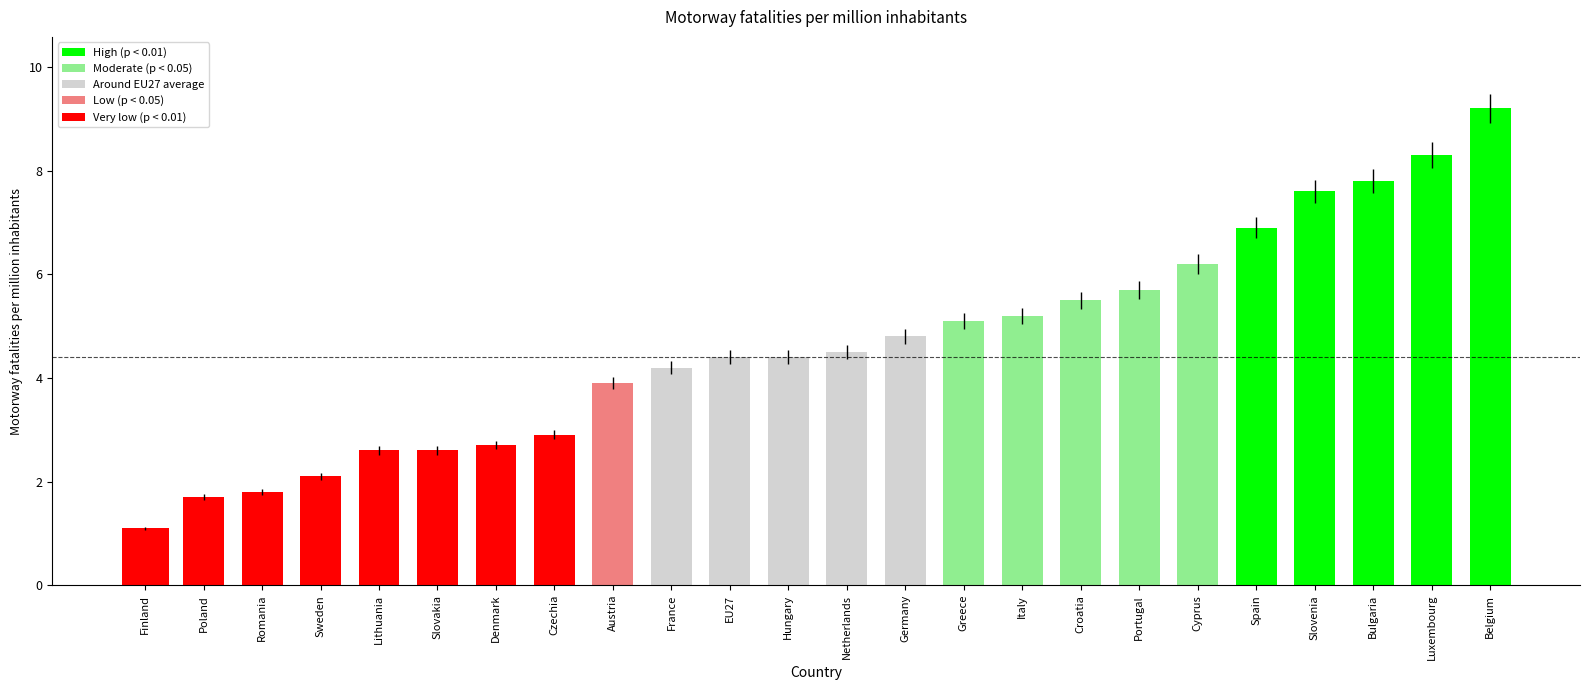

Which label corresponds to the largest value in the chart?

Belgium